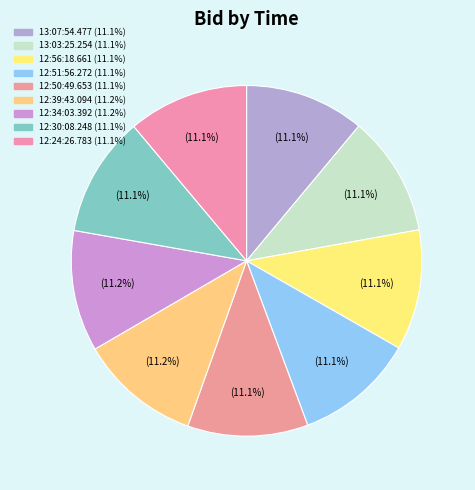

The 13:03:25.254 slice represents 11% of the pie. True or false?

True